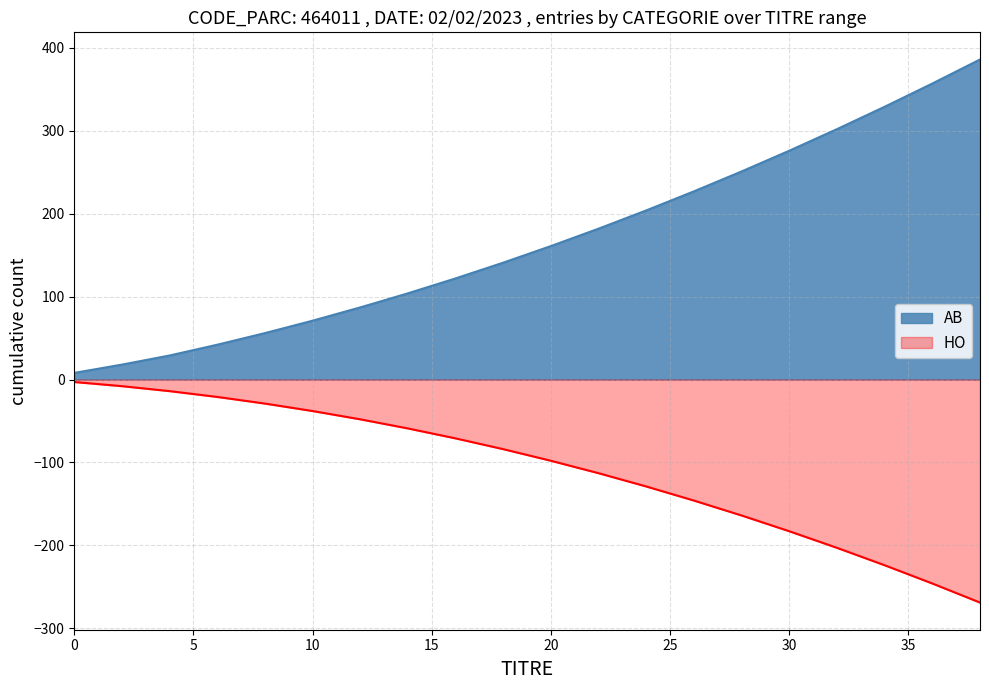

Is the value of AB at 10 greater than the value of HO at 22?

Yes